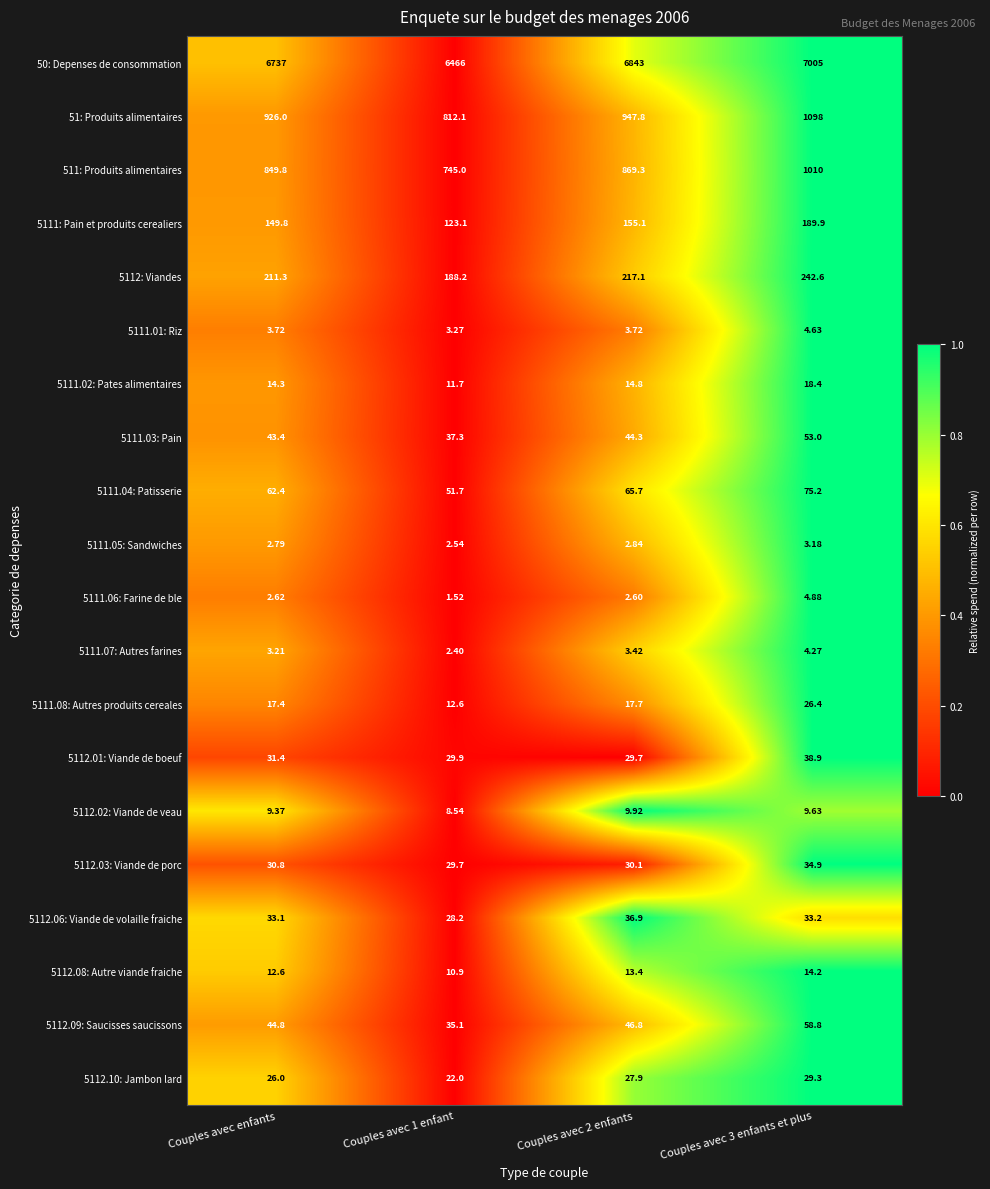

Where is 5112.03: Viande de porc nearest to the value 32?

Couples avec enfants